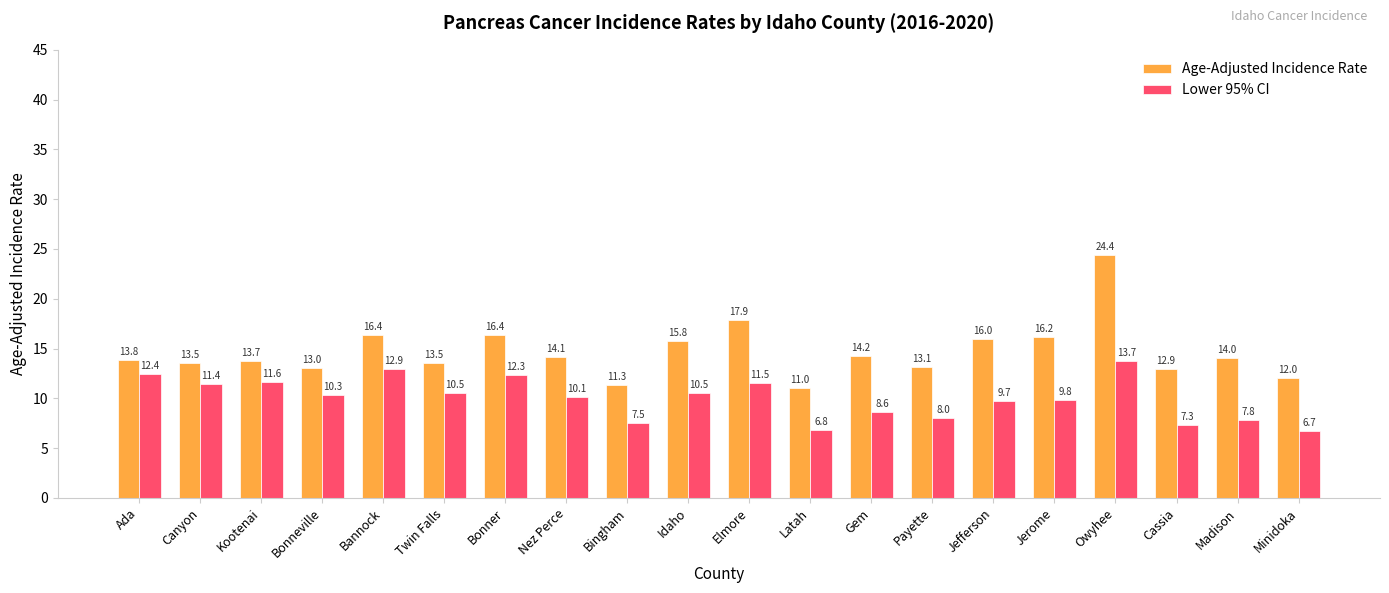

Does the chart contain any negative values?

No